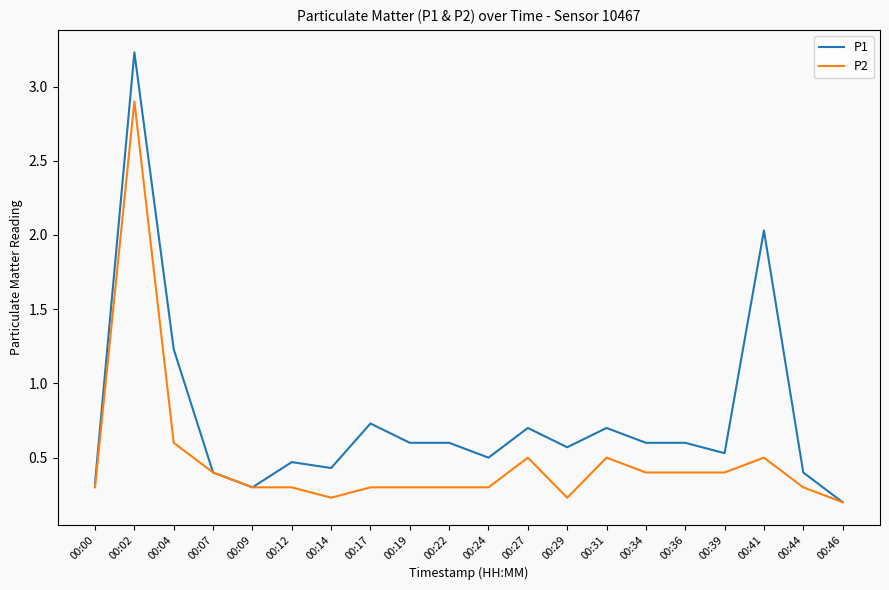

Is it true that P2 equals 0.3 at 00:00?

True